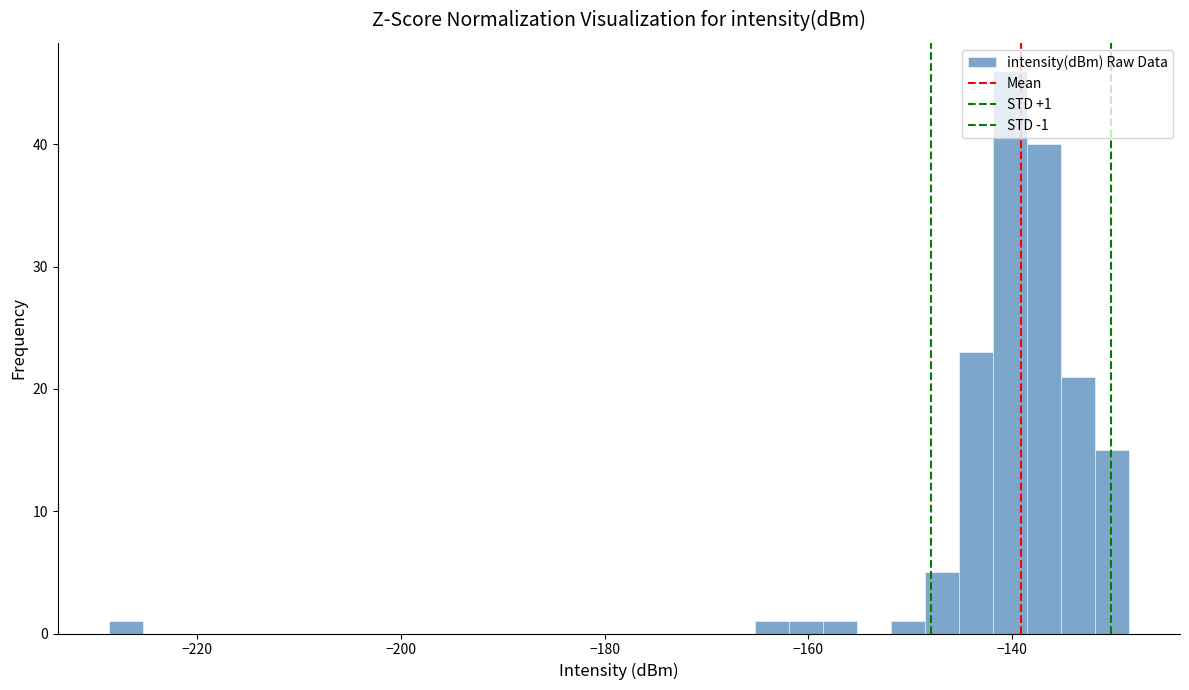

Around what value on the x-axis is the tallest bar? Give the approximate position of its centre, as read against the axis.

-140